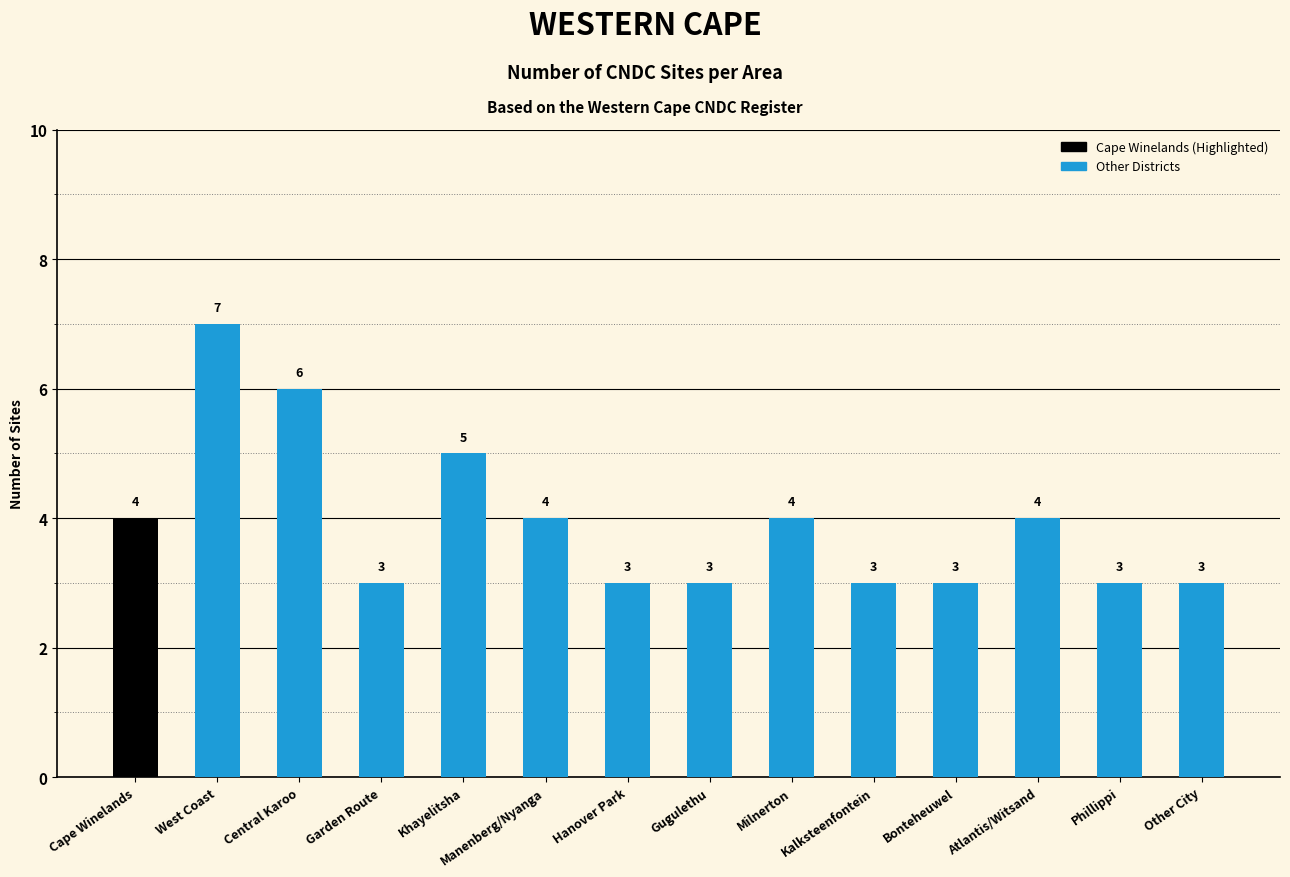

At which category does the chart reach its minimum across all series?

Garden Route